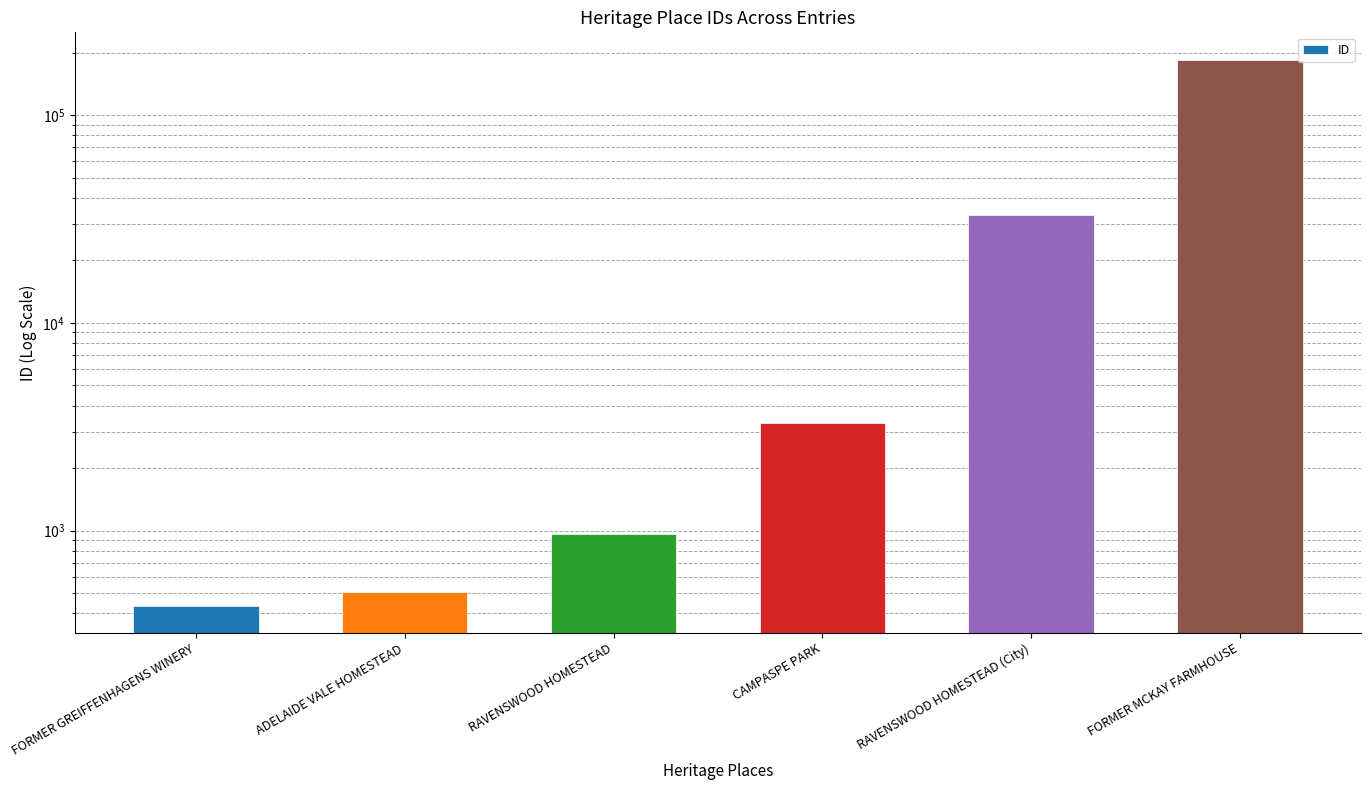

True or false: the data shows 337 at RAVENSWOOD HOMESTEAD.

False